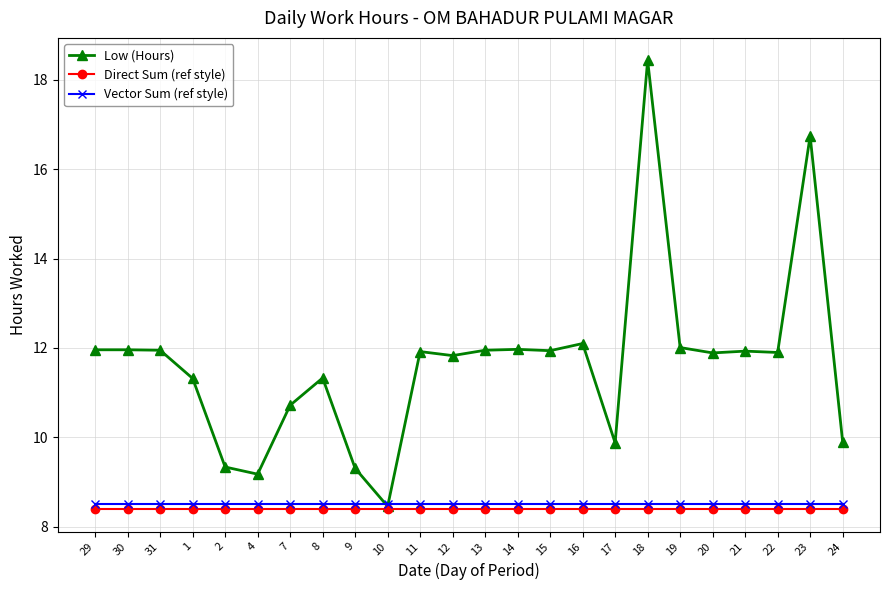

At which category does the chart reach its peak across all series?

18